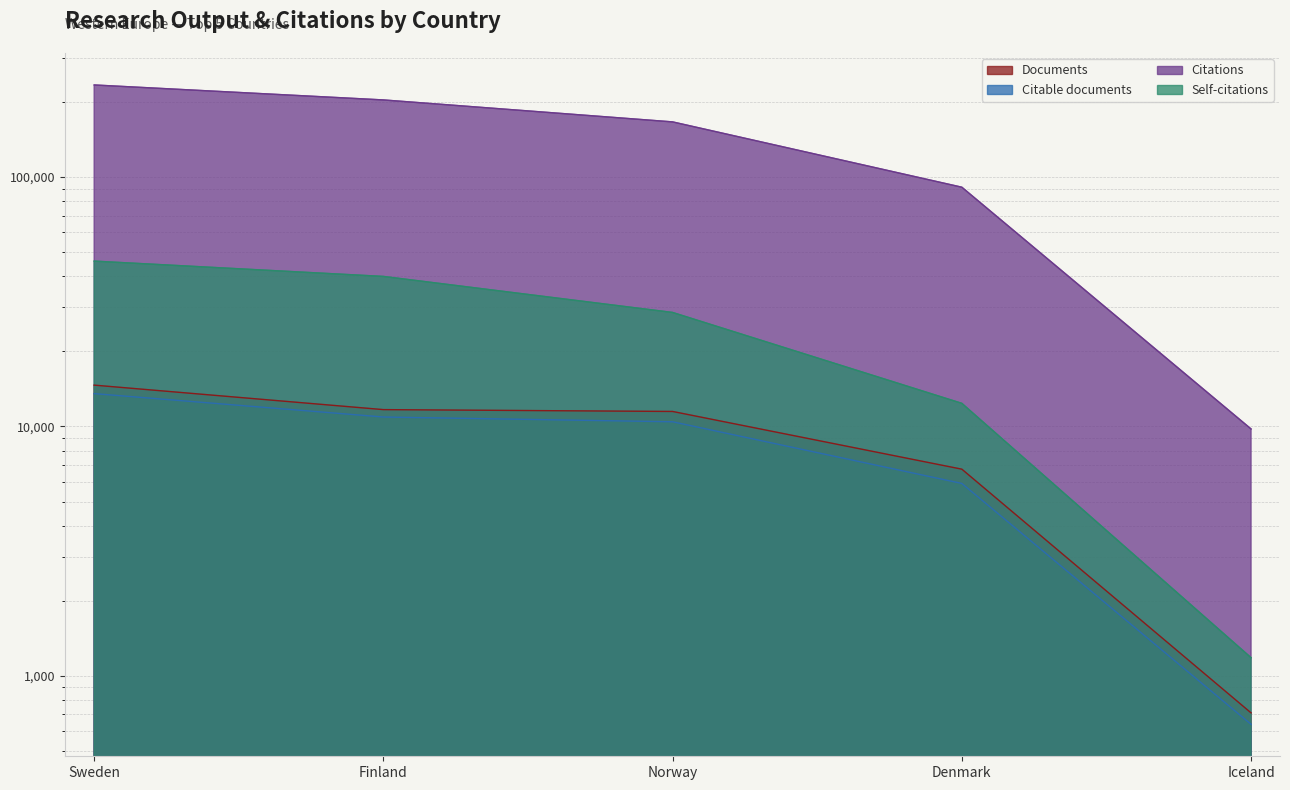

What is the maximum value for Citable documents?

13545